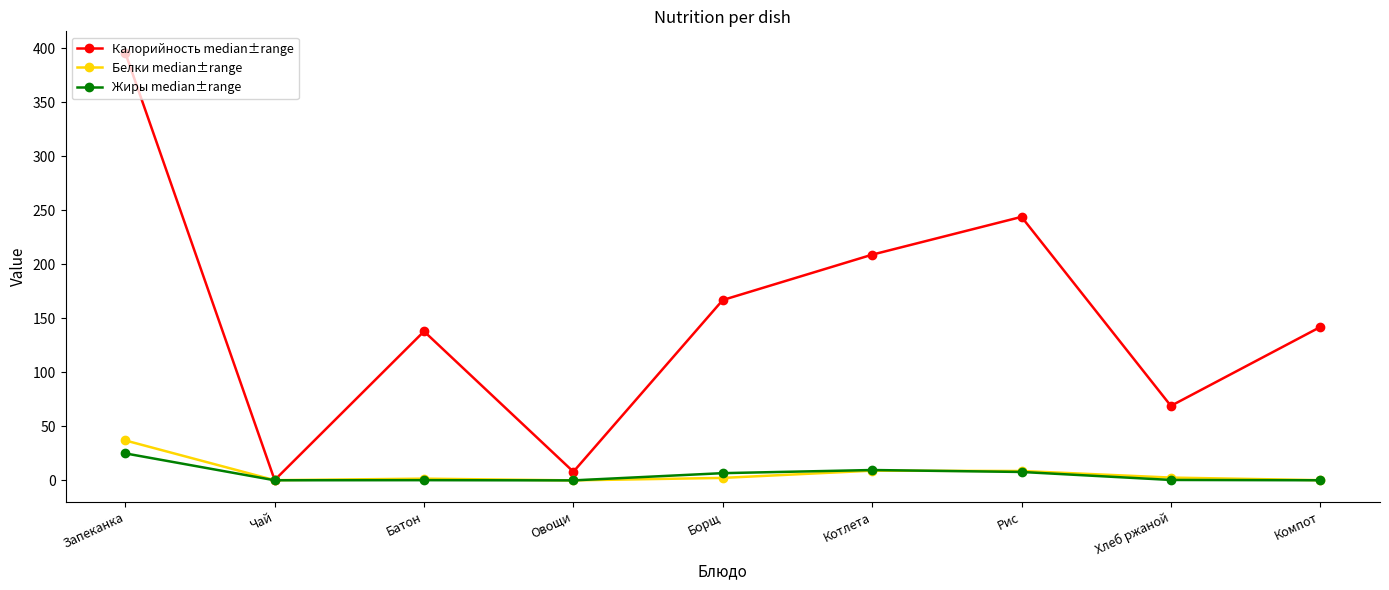

What value does the Белки median±range series have at Батон?

1.6